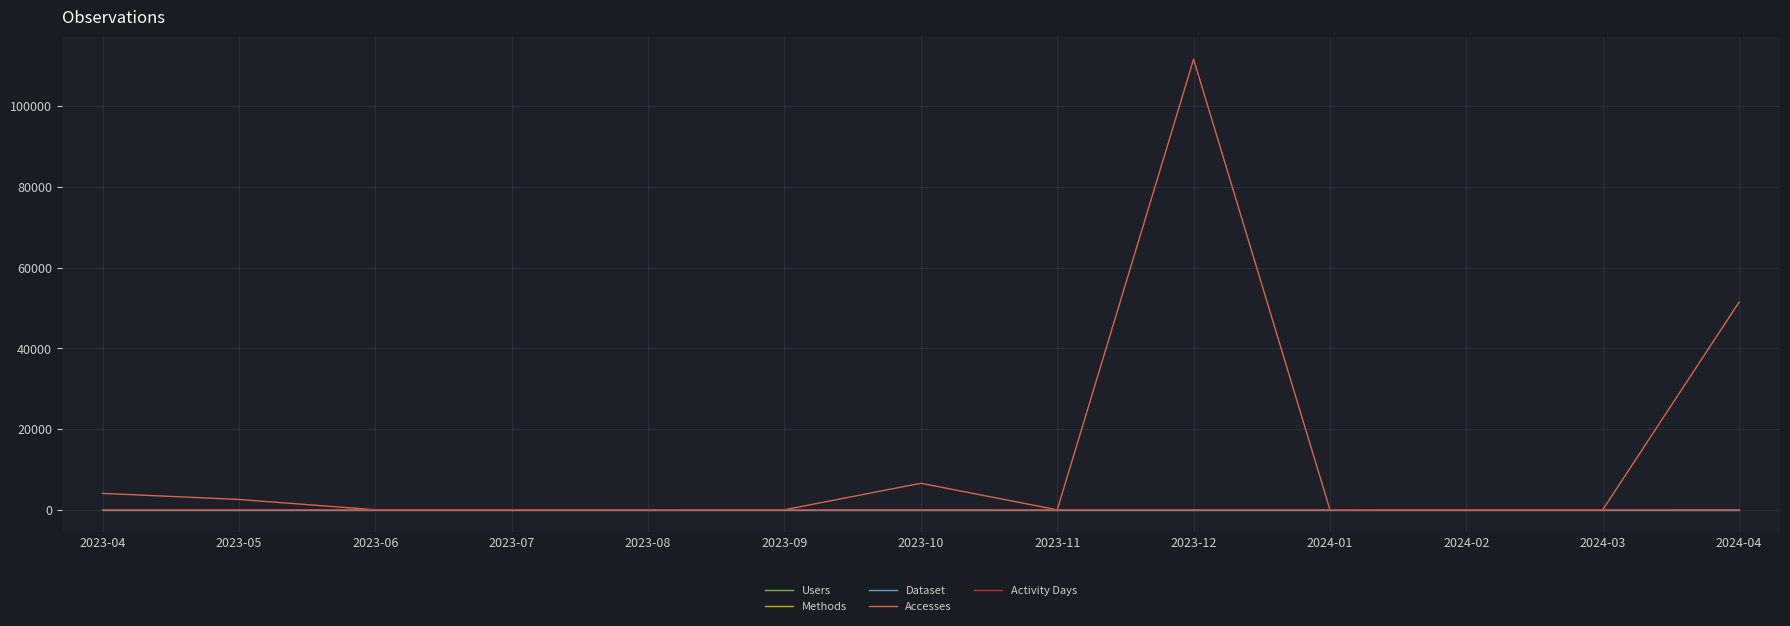

What is the maximum value shown in the chart?

111652